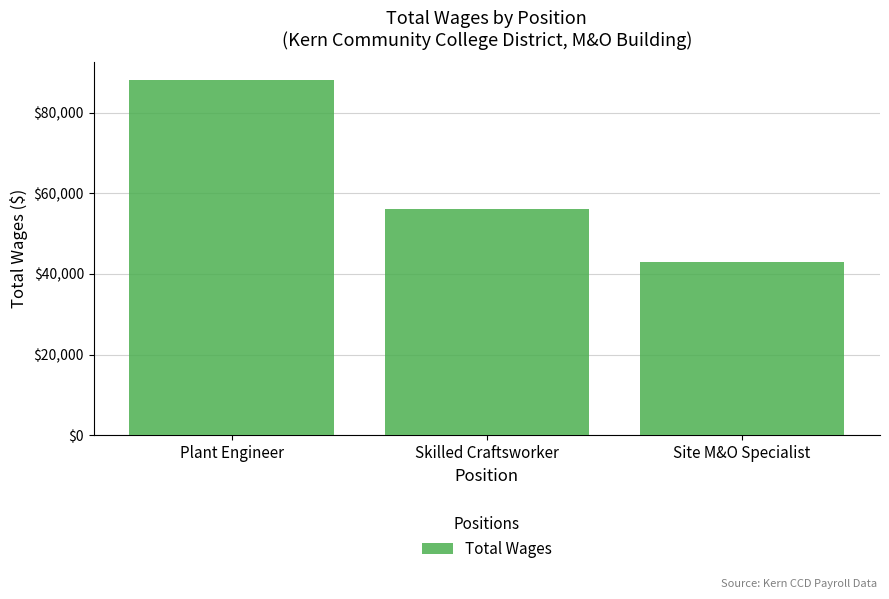

What is the sum of the values at Skilled Craftsworker and Plant Engineer?

144191